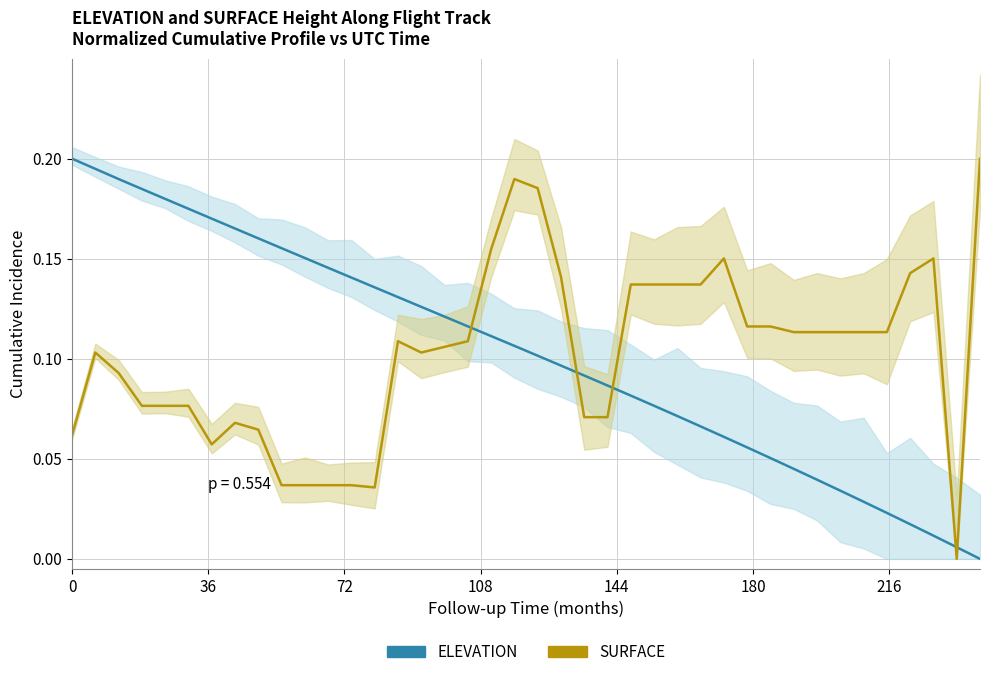

Rank the series at 11 from highest to lowest value.

ELEVATION, SURFACE